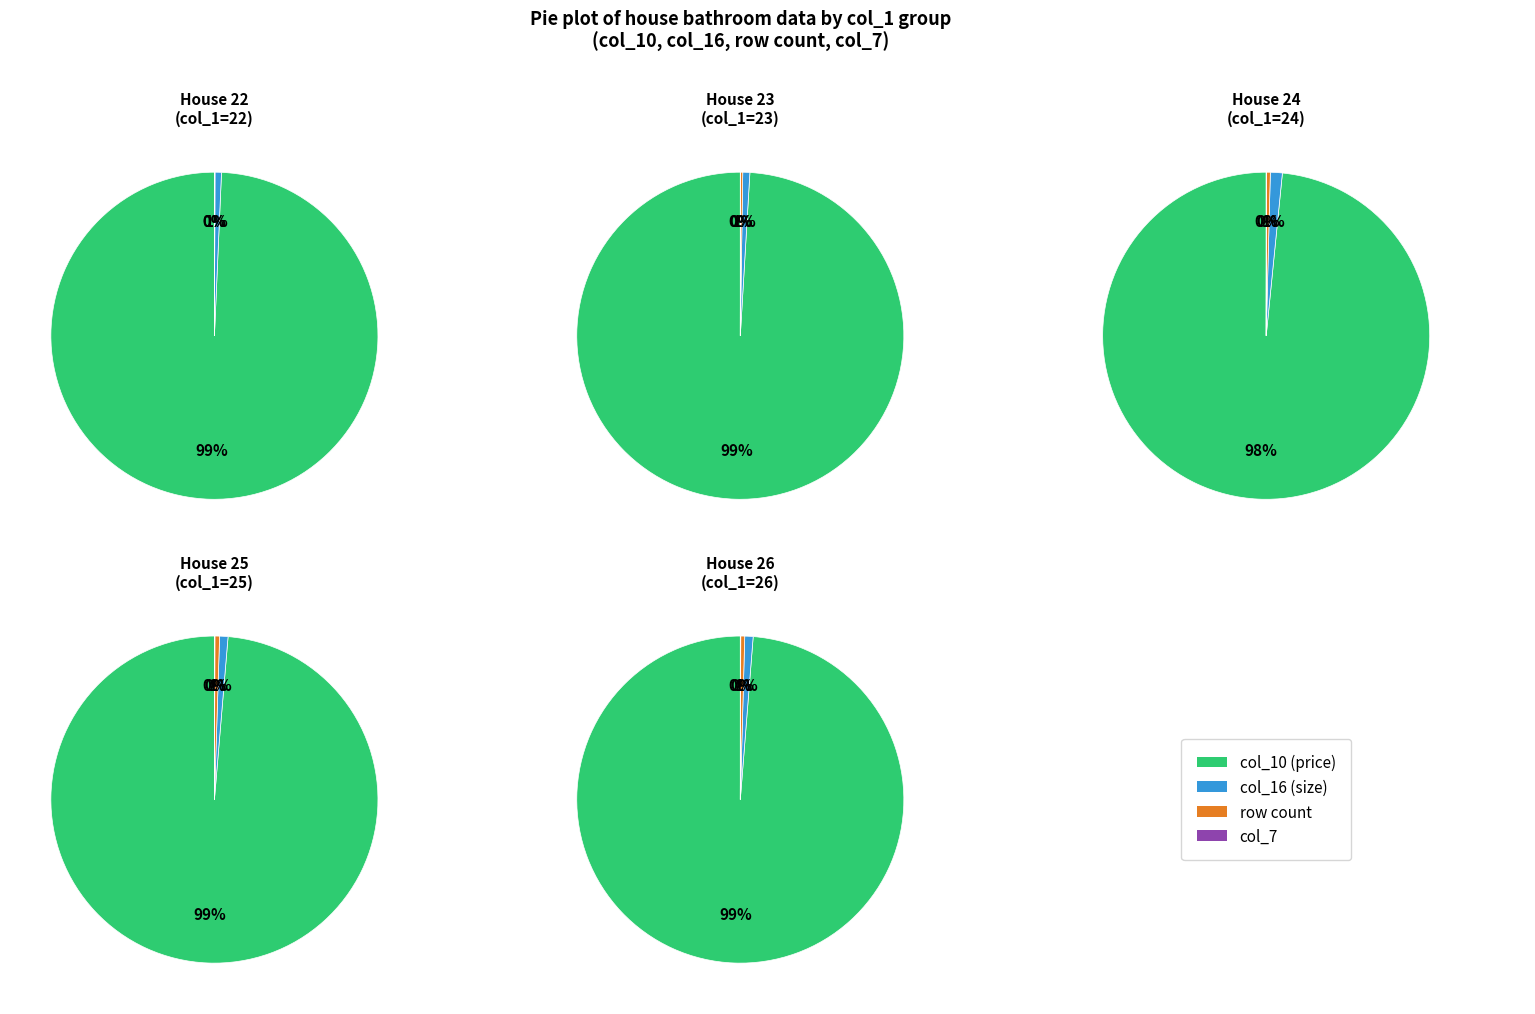

How many slices are in this pie chart?

4